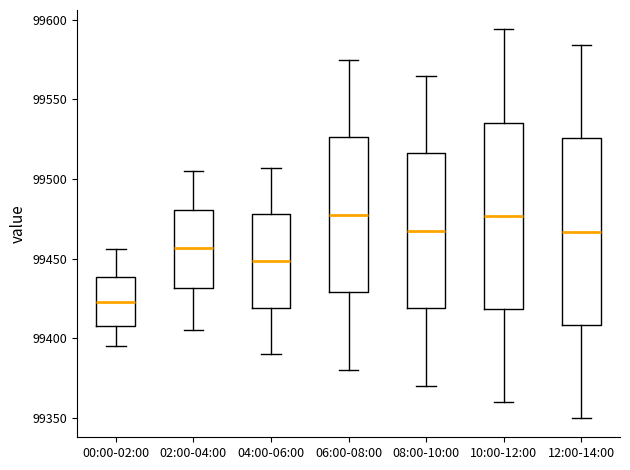

Where does the median line of the box for 02:00-04:00 sit on the y-axis? The values are not printed on the chart, so give them approximately, as read against the axis.

99455